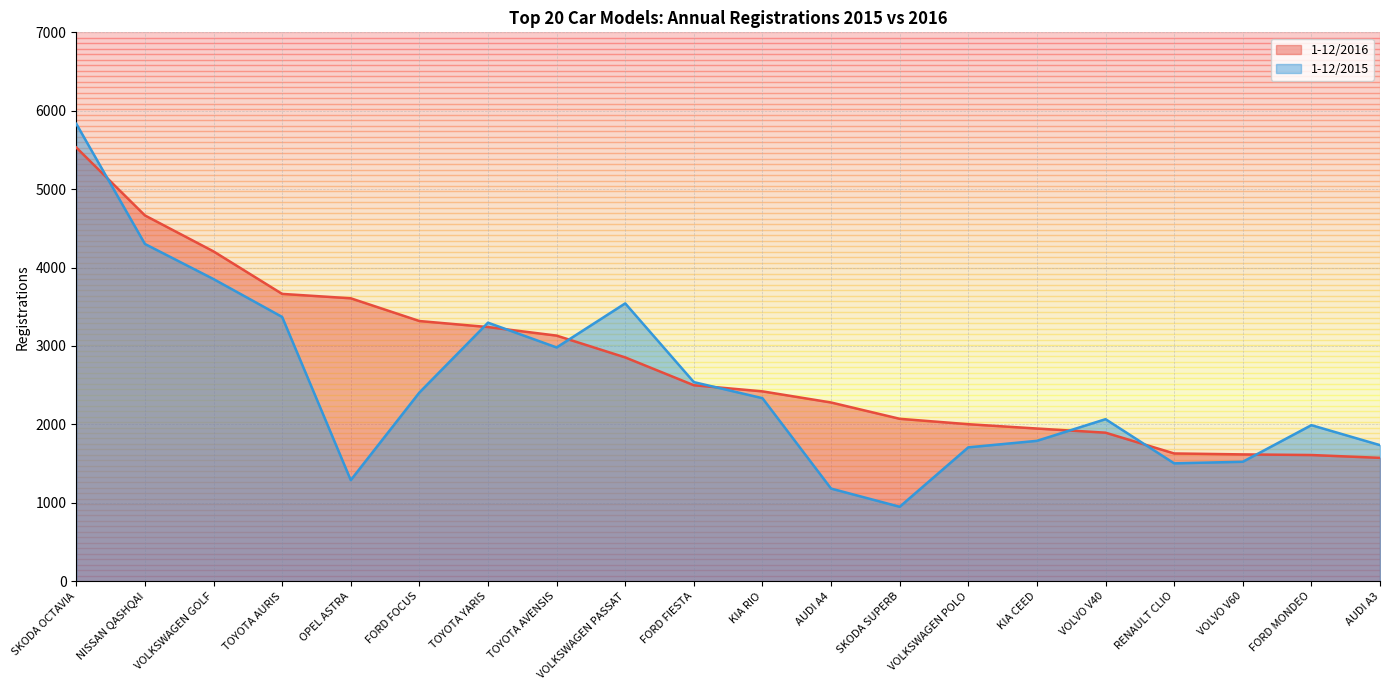

What is the total value across all series at KIA RIO?

4755